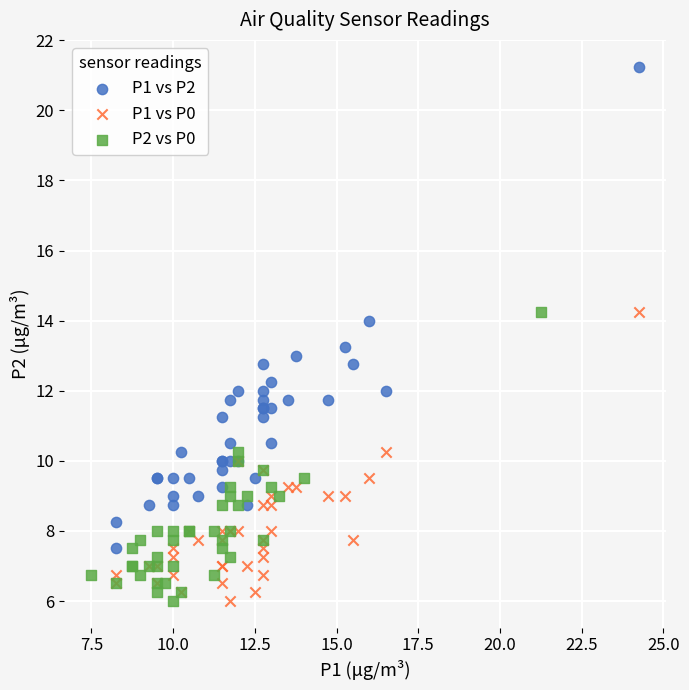

Which series contains the highest Y value?

P1 vs P2